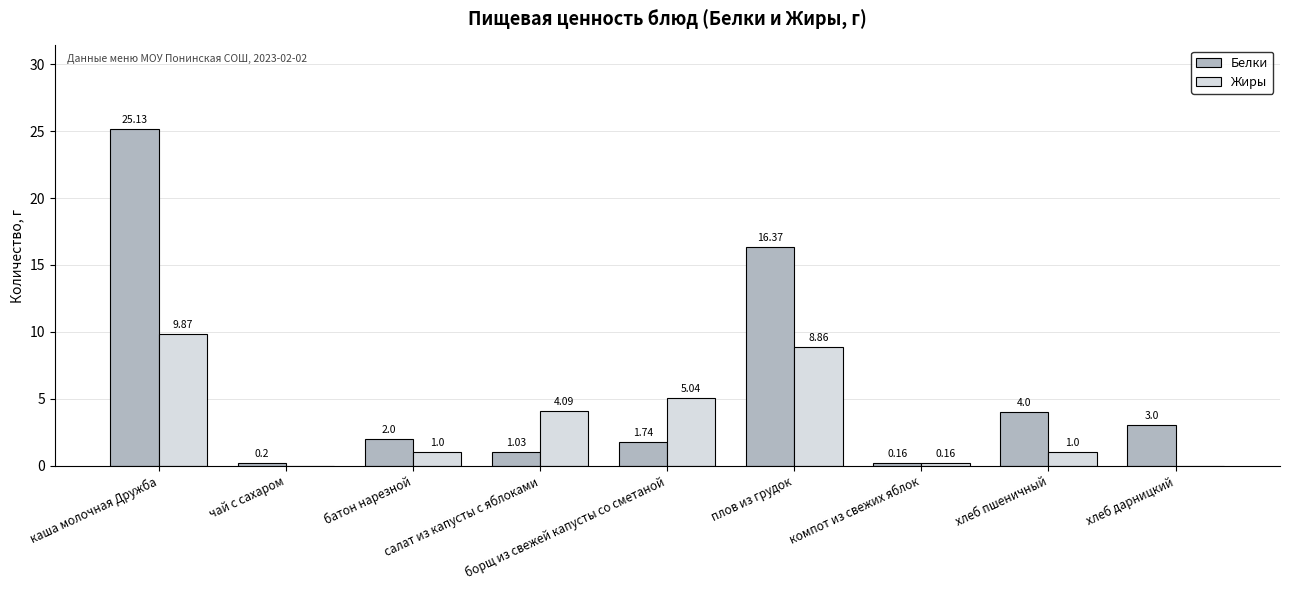

What is the sum of all Белки values?

53.6